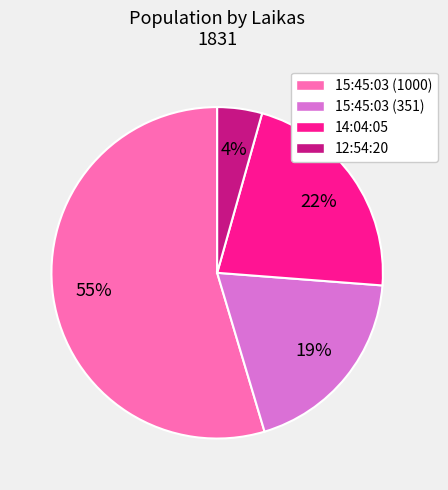

Is the sum of 14:04:05 and 12:54:20 greater than half?

No